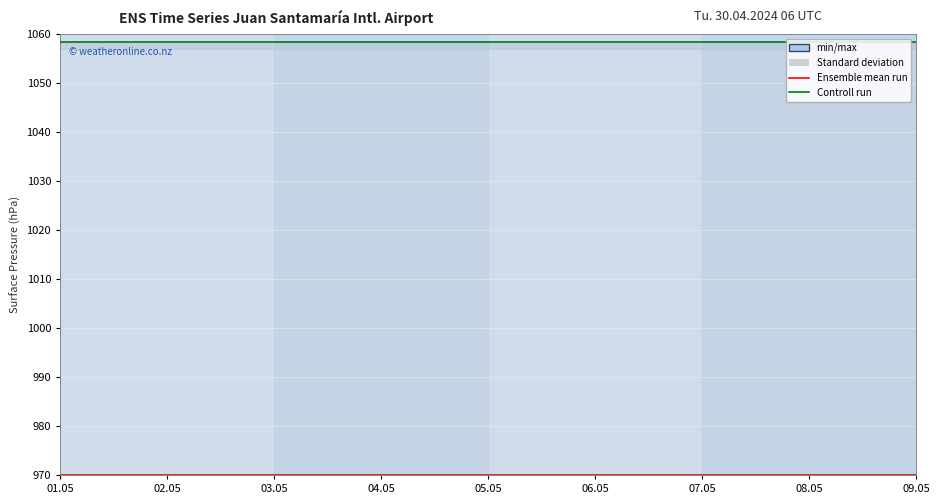

How many categories are shown in the chart?

15